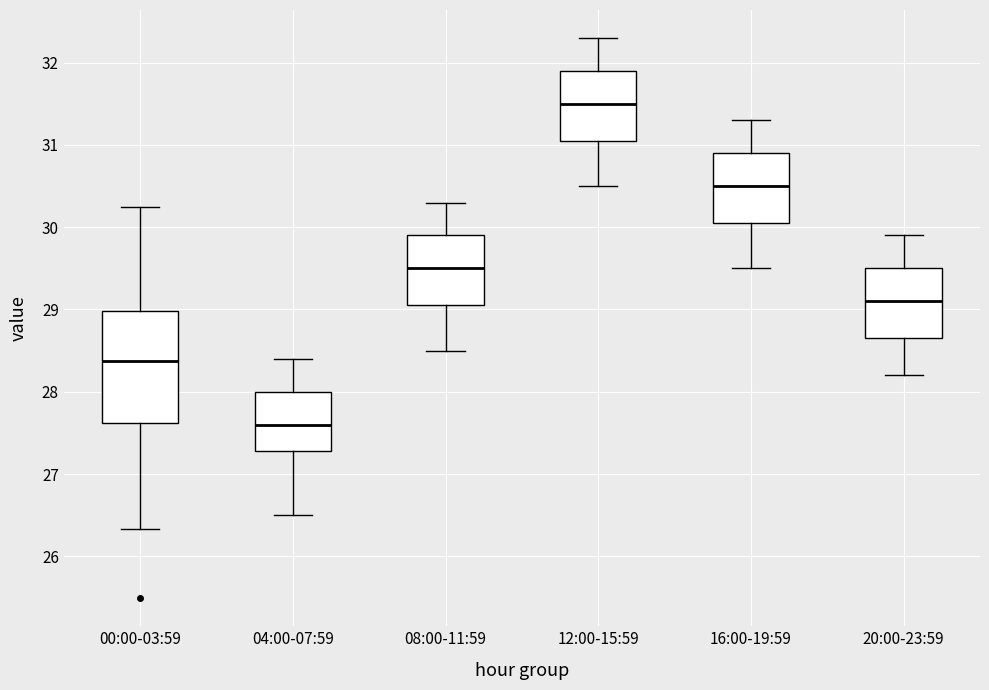

Where does the lower whisker of the box for 04:00-07:59 end on the y-axis? The values are not printed on the chart, so give them approximately, as read against the axis.

26.5